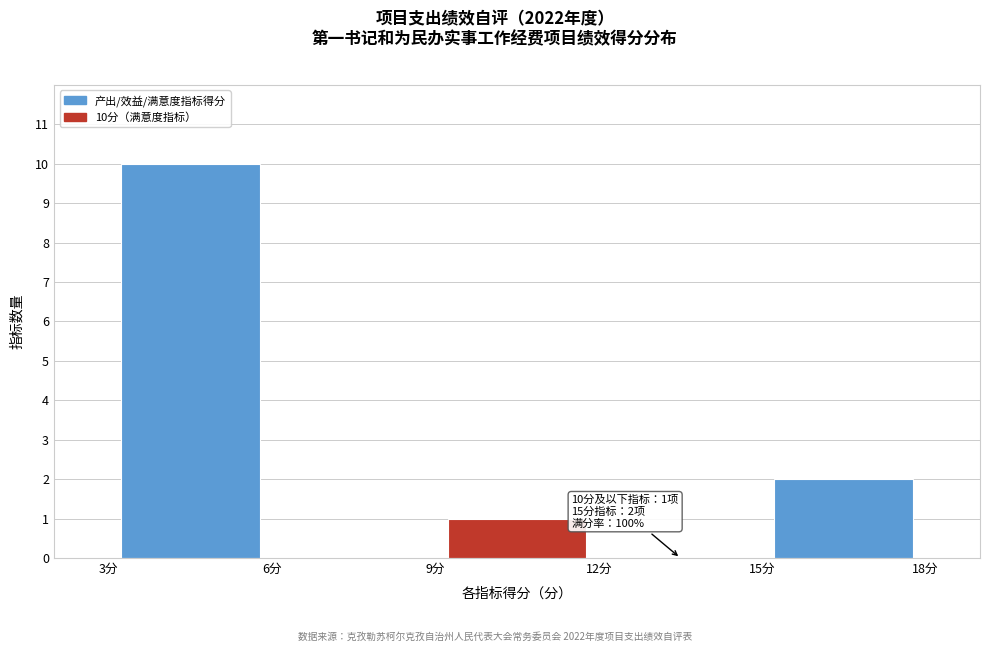

Over which range of the x-axis is the bar tallest?

3 to 6